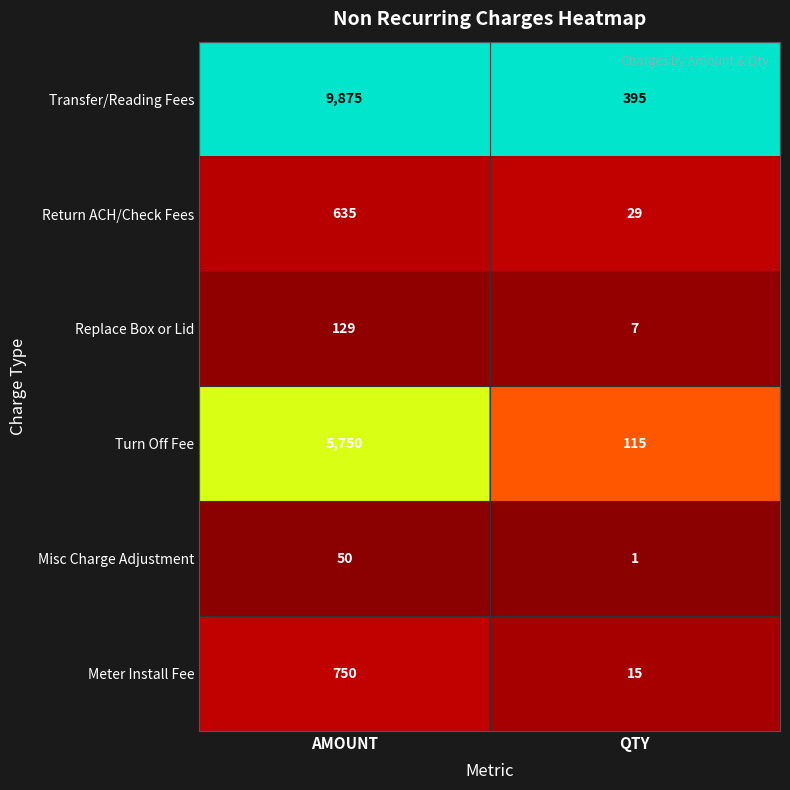

What is the greatest value displayed?

9875